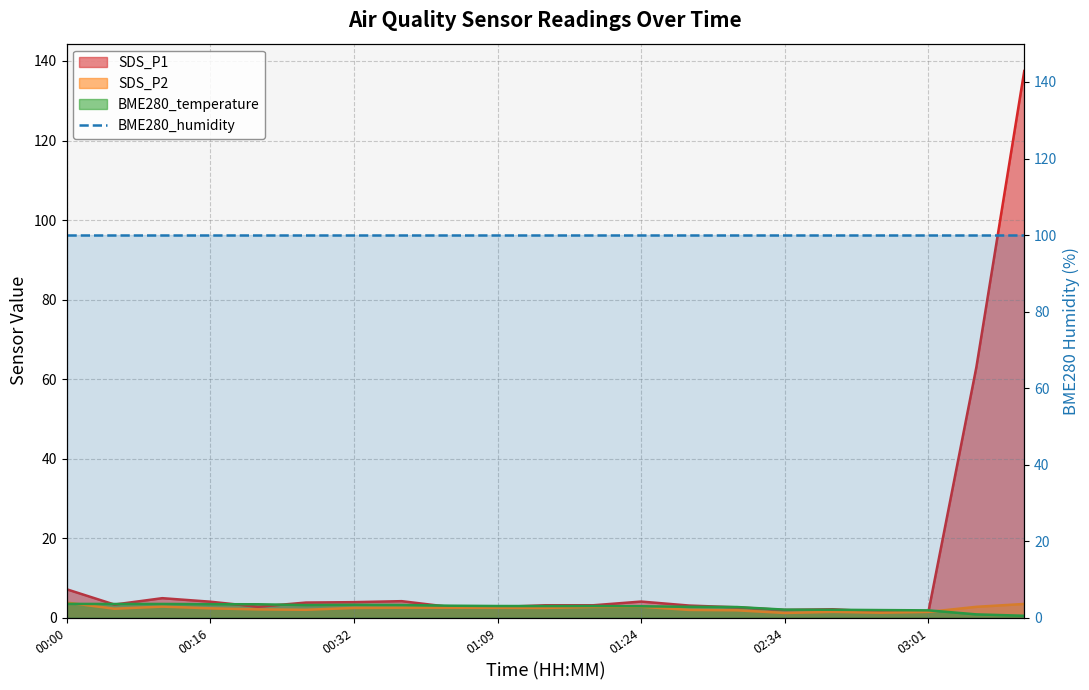

Between 00:32 and 01:09, which is larger?

00:32